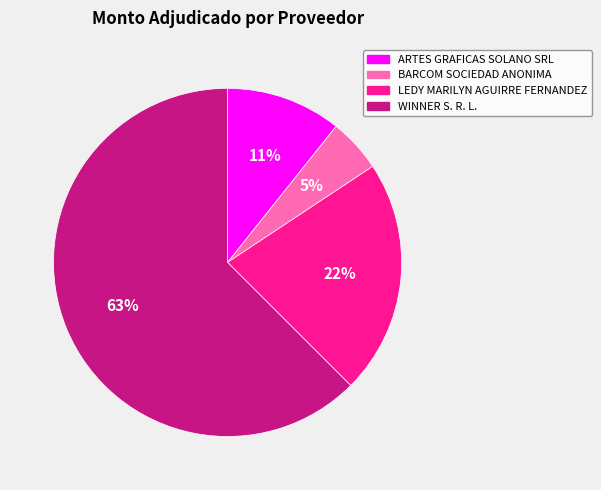

True or false: BARCOM SOCIEDAD ANONIMA accounts for 19% of the total.

False